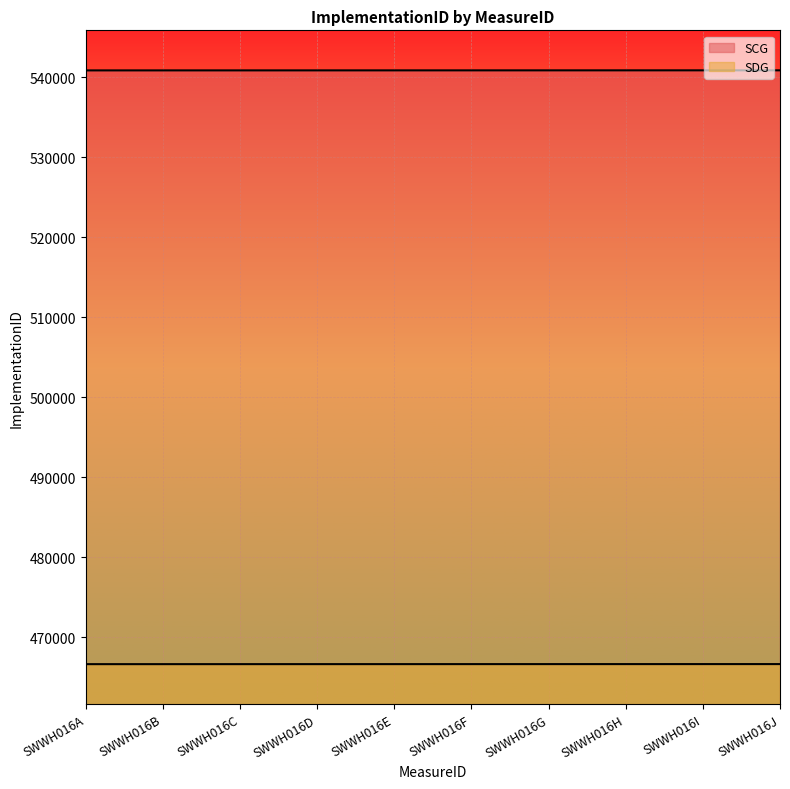

At which label does SCG first exceed 540877?

SWWH016G